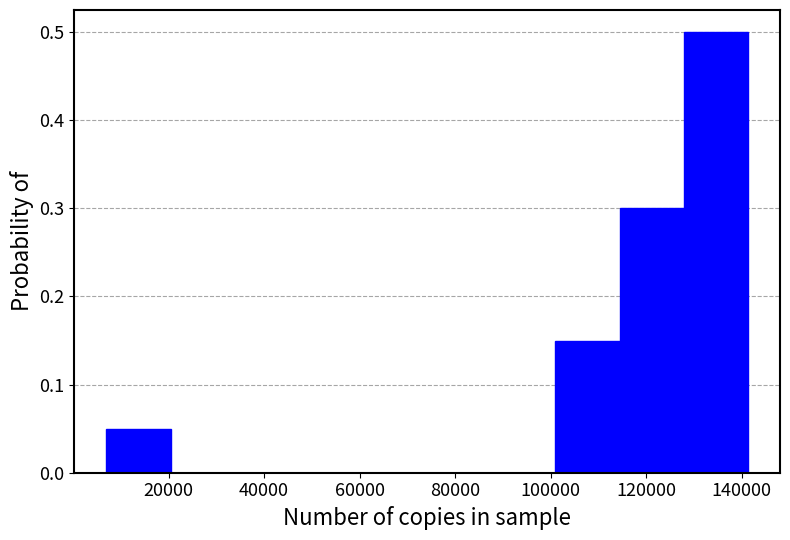

Reading left to right, list every bar in this chart as the range it spans on the x-axis followed by its height. Neither the bar edges nor the heights are printed on the chart, so give them approximately, as read against the axes.

8000 to 20000: 0.05
20000 to 34000: 0
34000 to 48000: 0
48000 to 60000: 0
60000 to 74000: 0
74000 to 88000: 0
88000 to 102000: 0
102000 to 114000: 0.15
114000 to 128000: 0.30
128000 to 142000: 0.50